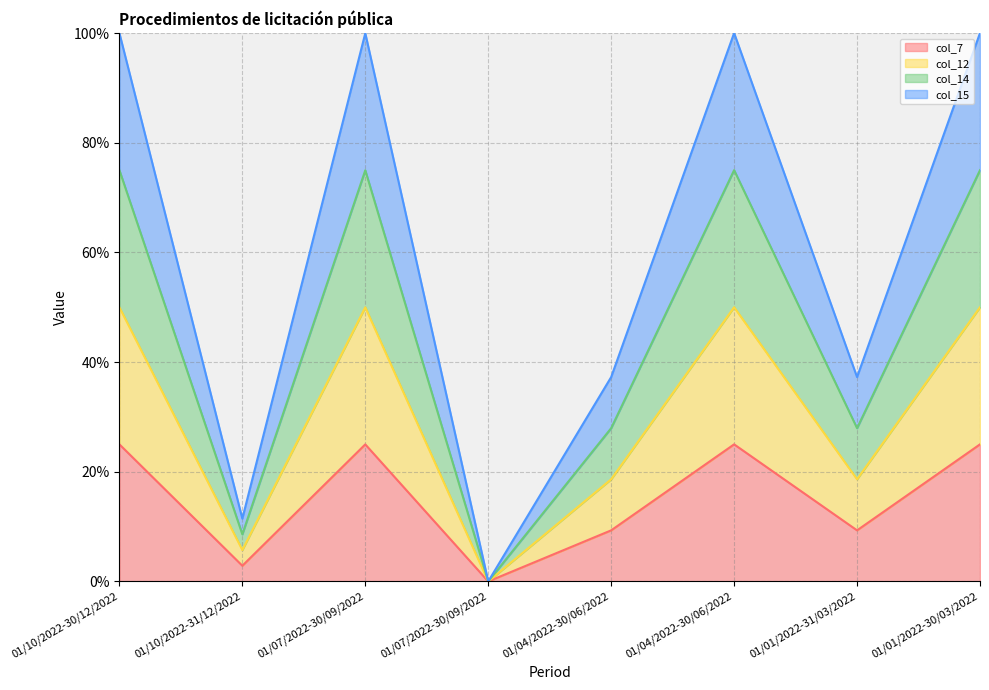

Which series changed the most between 01/07/2022-30/09/2022 and 01/07/2022-30/09/2022?

col_15